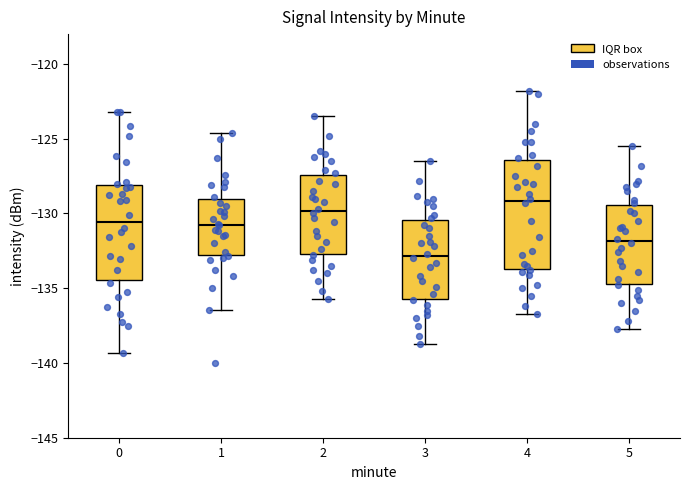

Which box has the lowest median line?

3